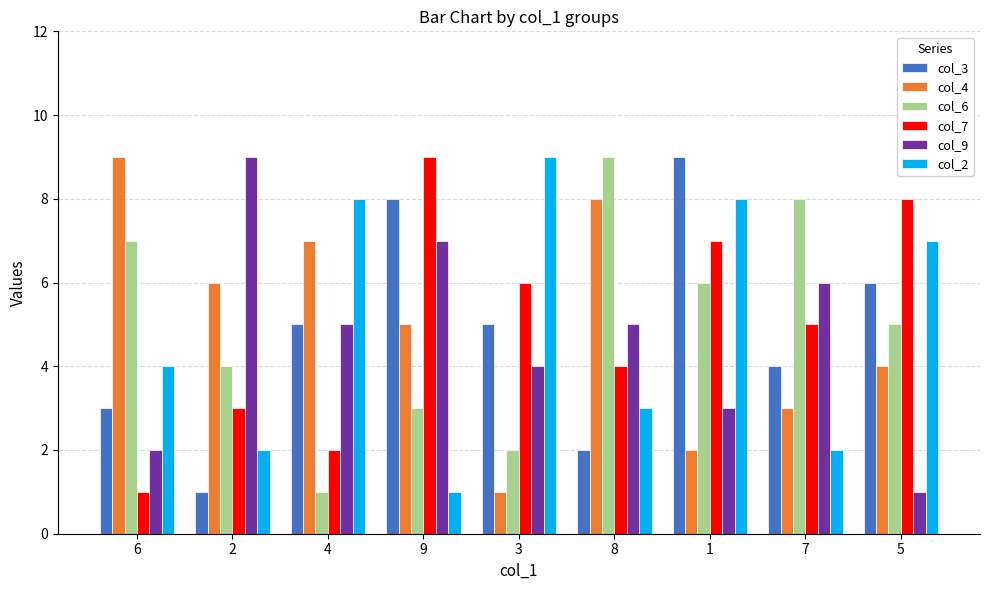

What is the label of the 2nd bar from the right?

7